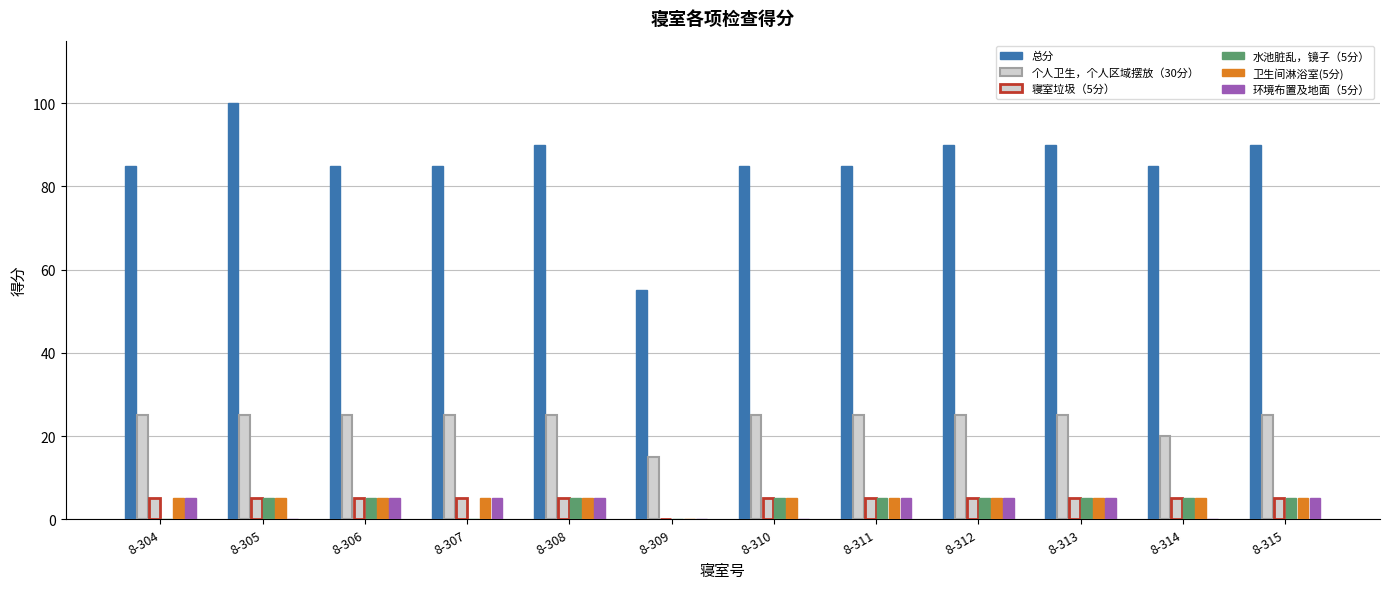

Are the bars grouped side by side (vs. stacked)?

Yes